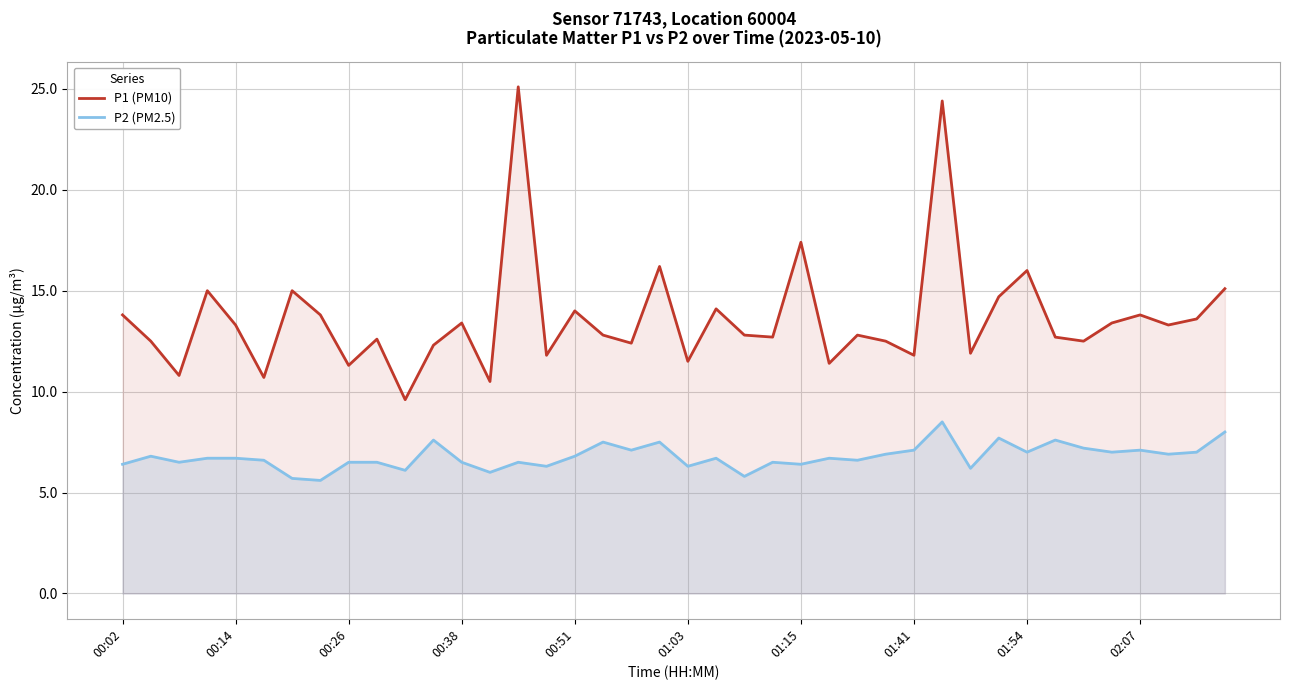

What are all the series names shown in the legend?

P1 (PM10), P2 (PM2.5)